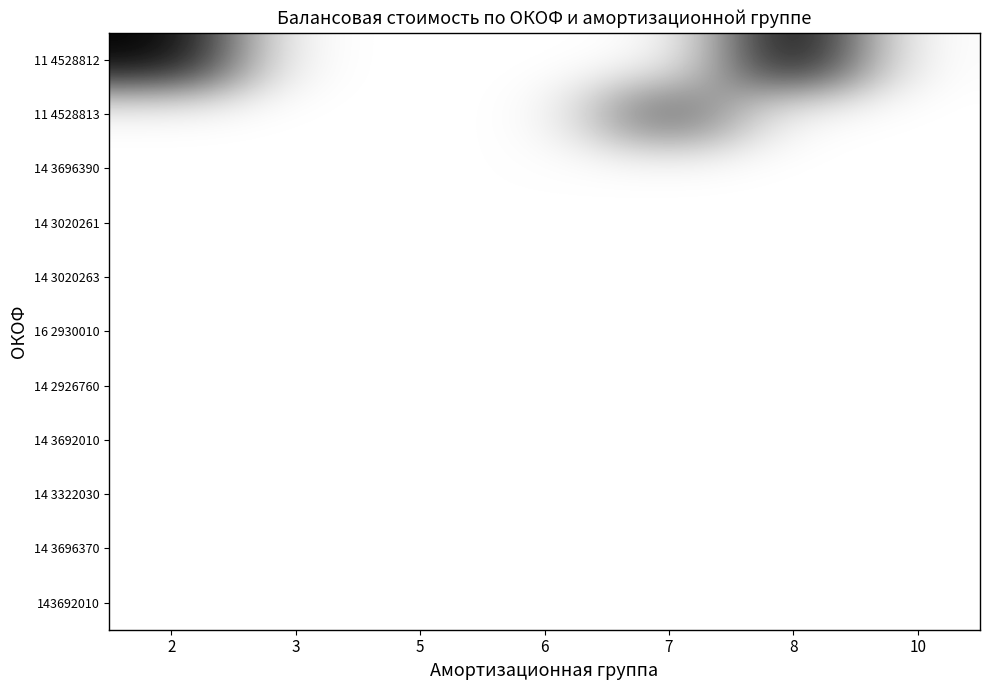

At which category is the sum across all series the highest?

2